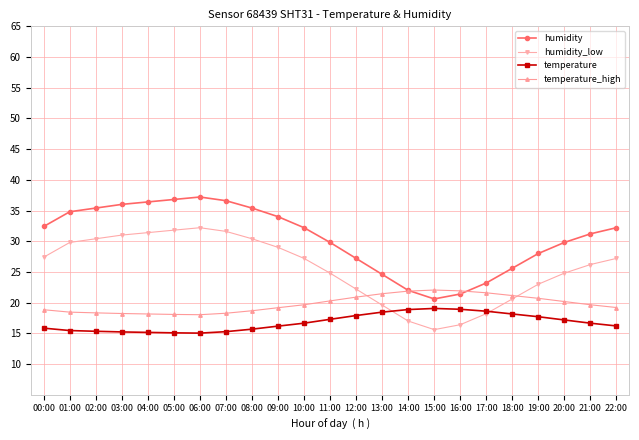

True or false: temperature has more than 0 interior local peaks.

True